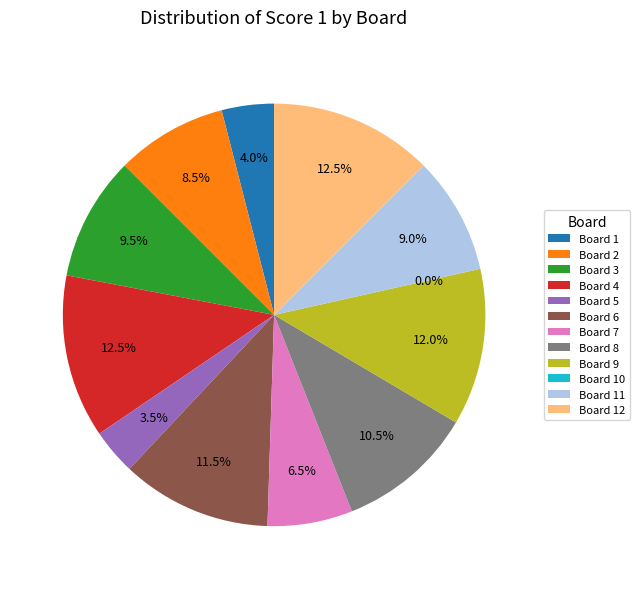

To the nearest percent, what is the difference between the largest and smallest slice percentages?

12%